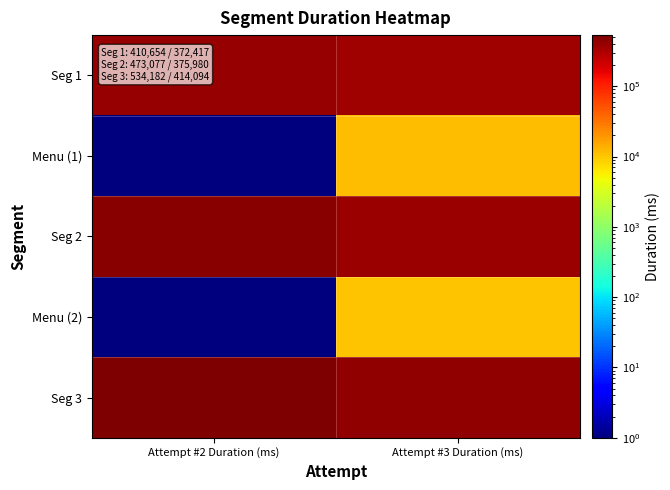

Reading left to right, what are all the values shown in this chart?

Seg 1: Attempt #2 Duration (ms)=410654	Attempt #3 Duration (ms)=372417
Menu (1): Attempt #2 Duration (ms)=1	Attempt #3 Duration (ms)=11322
Seg 2: Attempt #2 Duration (ms)=473077	Attempt #3 Duration (ms)=375980
Menu (2): Attempt #2 Duration (ms)=1	Attempt #3 Duration (ms)=10298
Seg 3: Attempt #2 Duration (ms)=534182	Attempt #3 Duration (ms)=414094